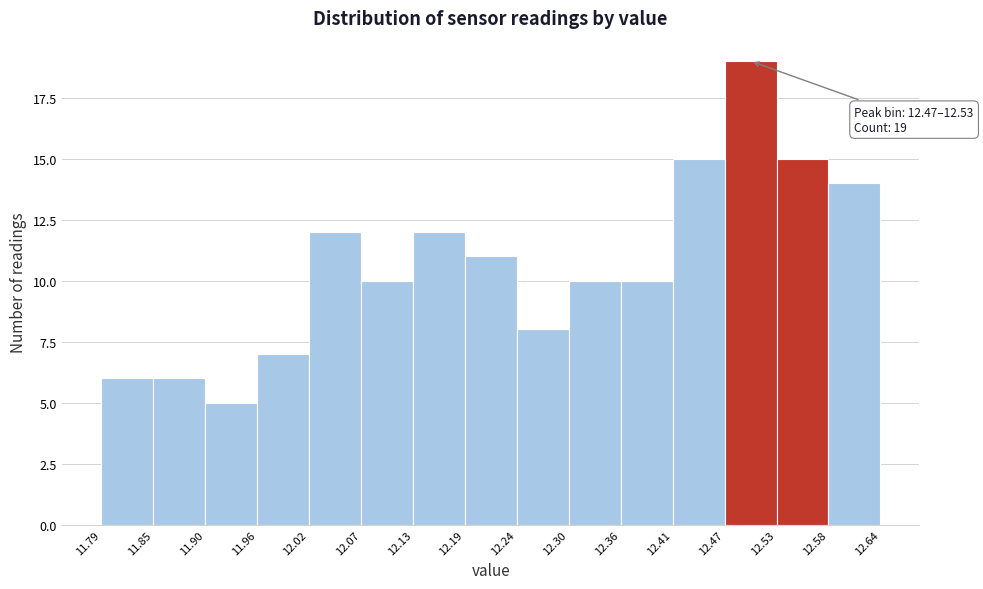

Over which range of the x-axis is the bar tallest?

12.47 to 12.53